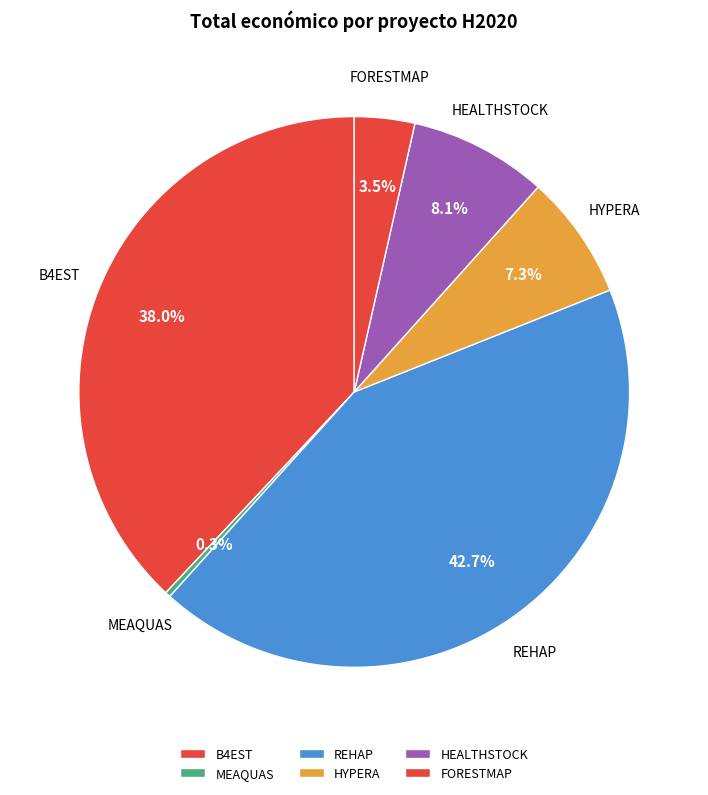

True or false: HYPERA accounts for 1% of the total.

False